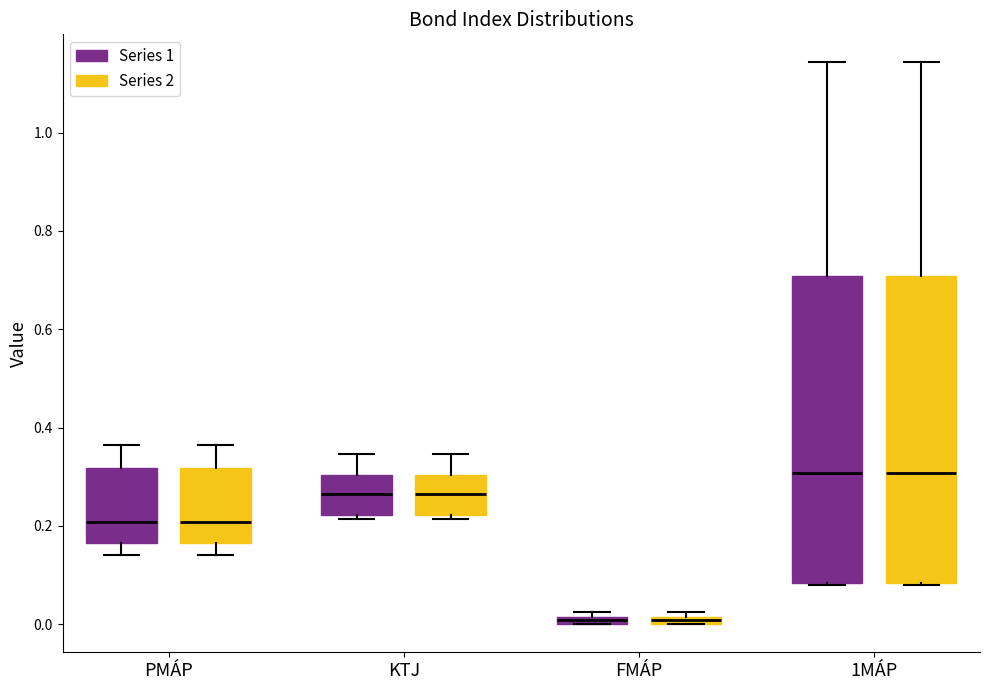

Where does the lower whisker of the box for PMÁP (Series 1) end on the y-axis? The values are not printed on the chart, so give them approximately, as read against the axis.

0.14